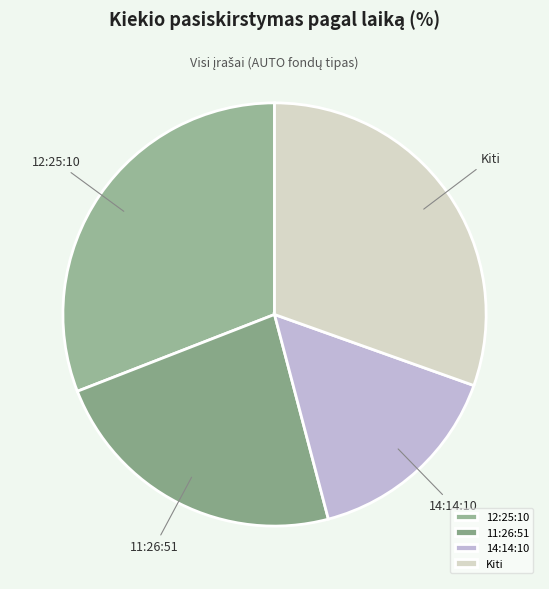

What is the ratio of the value at 11:26:51 to the value at 12:25:10?

0.7